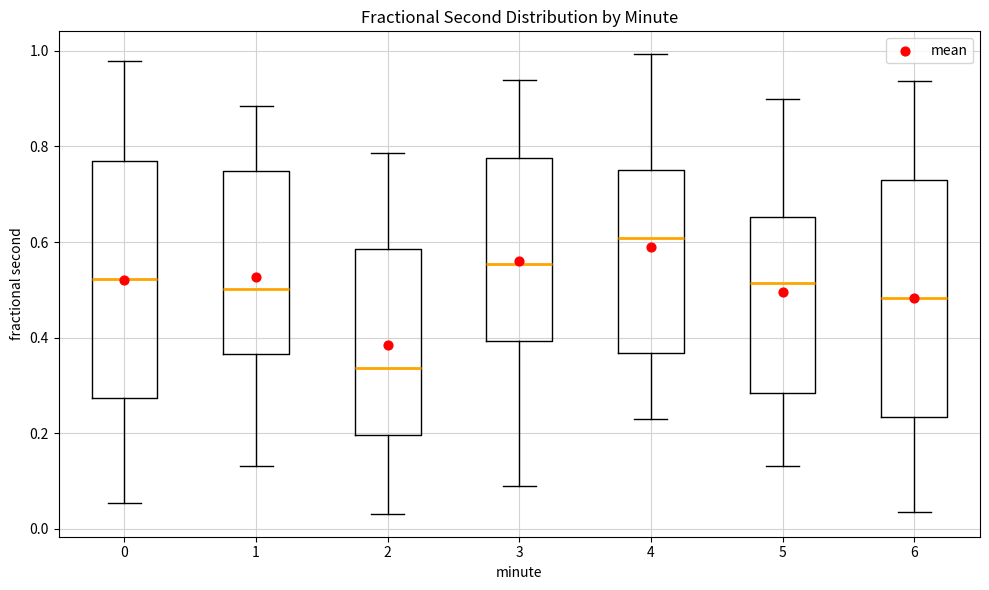

Where is the lower edge of the box at x = 6 on the y-axis? The values are not printed on the chart, so give them approximately, as read against the axis.

0.24